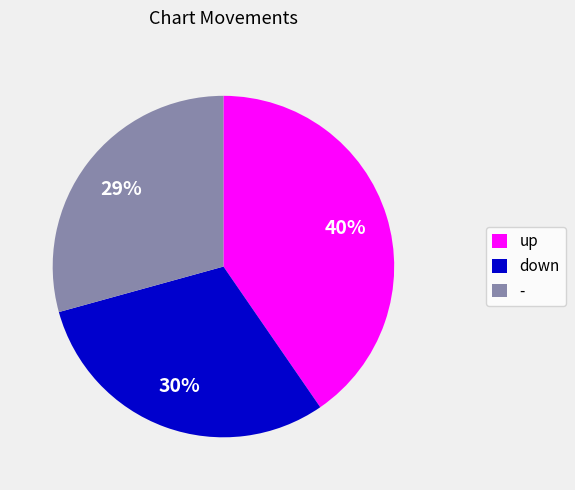

What is the largest slice in the pie chart?

up